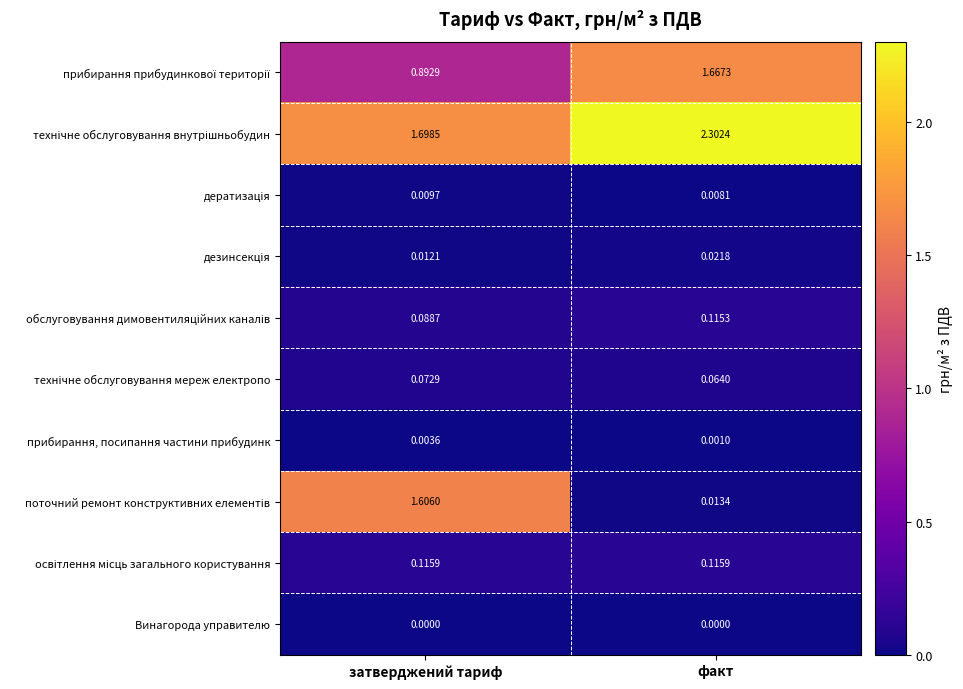

At which category is the sum across all series the highest?

затверджений тариф